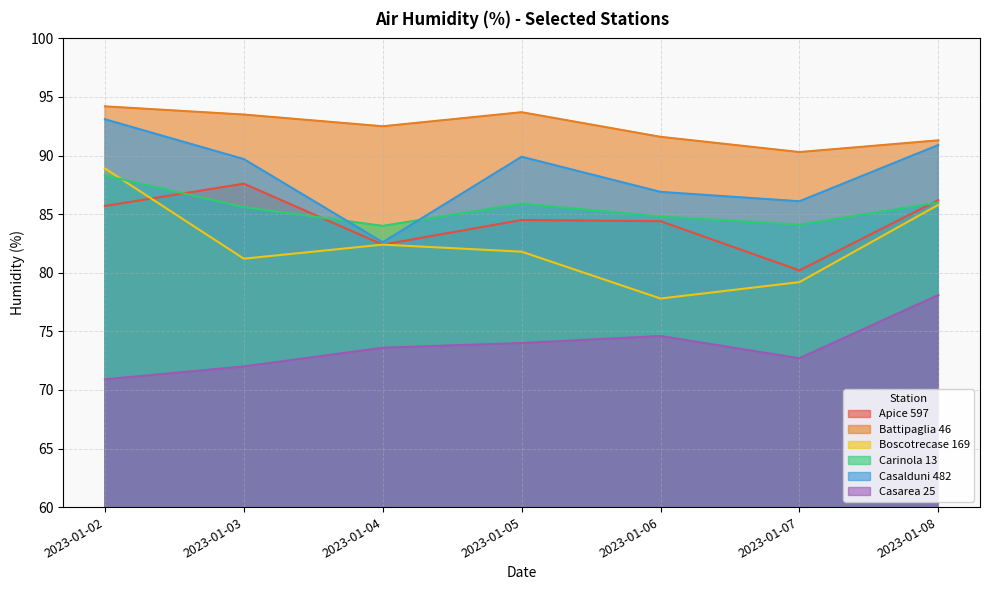

Reading right to left, what are all the values shown in this chart?

Apice 597: 2023-01-08=86.2	2023-01-07=80.2	2023-01-06=84.4	2023-01-05=84.5	2023-01-04=82.4	2023-01-03=87.6	2023-01-02=85.7
Battipaglia 46: 2023-01-08=91.3	2023-01-07=90.3	2023-01-06=91.6	2023-01-05=93.7	2023-01-04=92.5	2023-01-03=93.5	2023-01-02=94.2
Boscotrecase 169: 2023-01-08=85.8	2023-01-07=79.2	2023-01-06=77.8	2023-01-05=81.8	2023-01-04=82.4	2023-01-03=81.2	2023-01-02=88.9
Carinola 13: 2023-01-08=86.0	2023-01-07=84.1	2023-01-06=84.8	2023-01-05=85.9	2023-01-04=84.0	2023-01-03=85.6	2023-01-02=88.3
Casalduni 482: 2023-01-08=90.9	2023-01-07=86.1	2023-01-06=86.9	2023-01-05=89.9	2023-01-04=82.6	2023-01-03=89.7	2023-01-02=93.1
Casarea 25: 2023-01-08=78.1	2023-01-07=72.7	2023-01-06=74.6	2023-01-05=74.0	2023-01-04=73.6	2023-01-03=72.0	2023-01-02=70.9